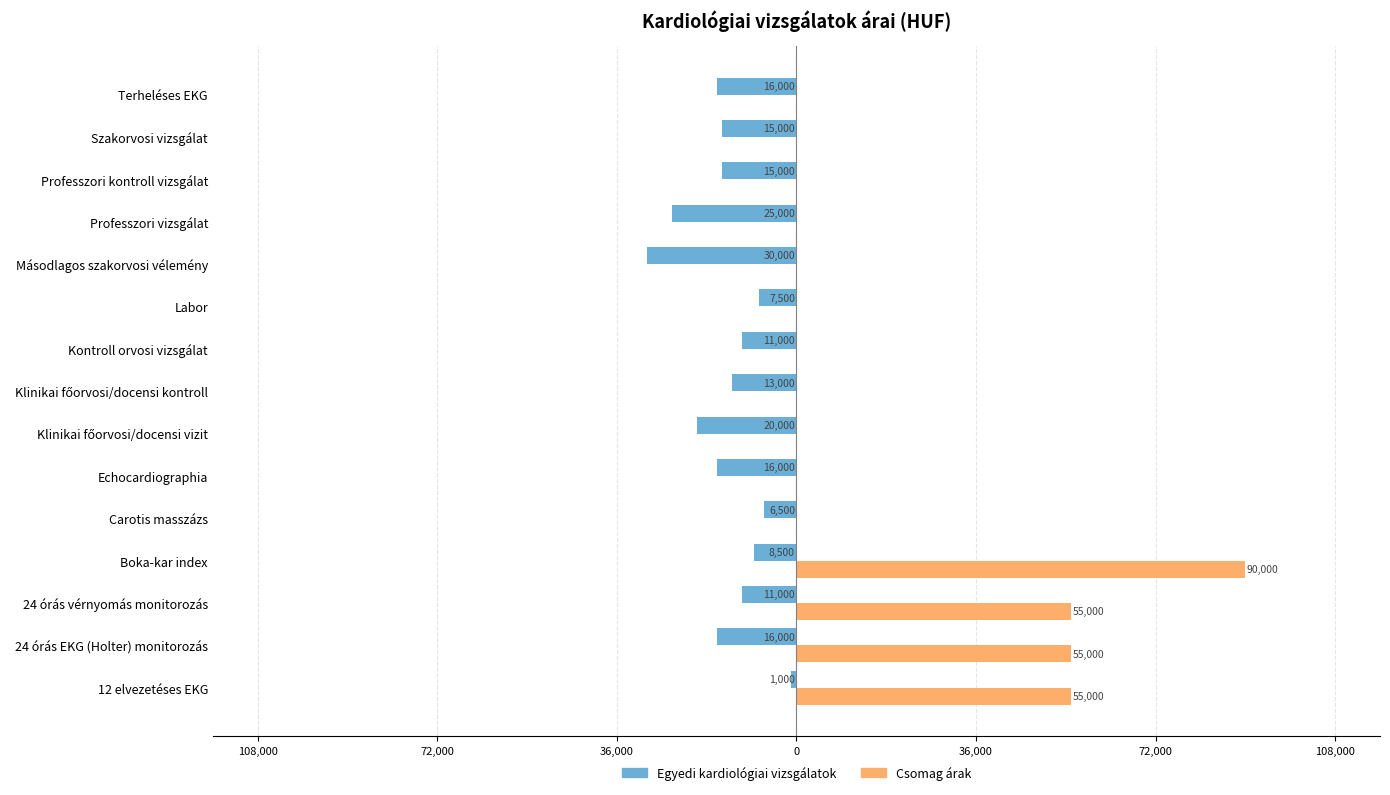

List the series in order of their overall mean, highest first.

Csomag árak, Egyedi kardiológiai vizsgálatok